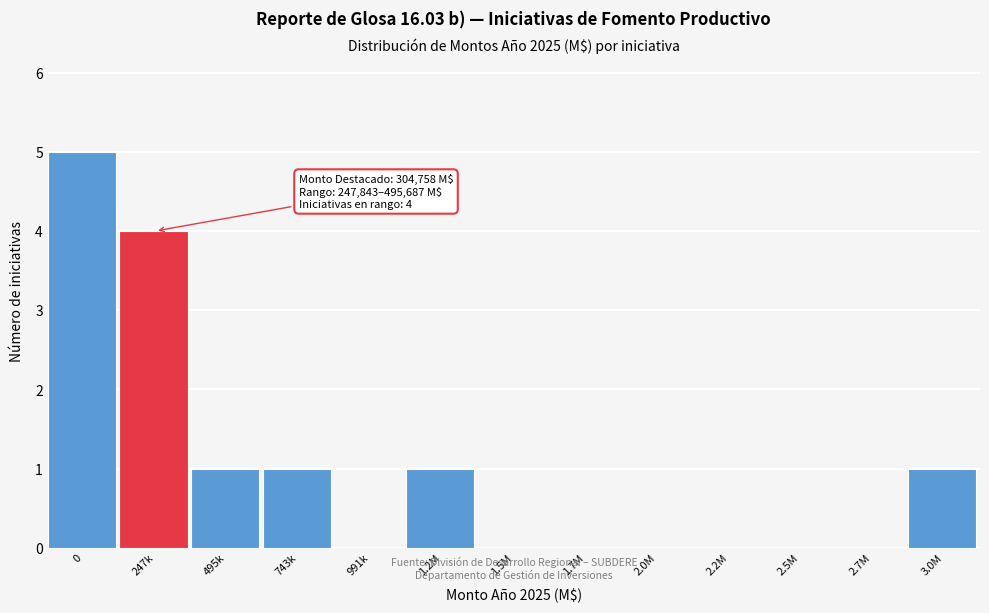

Reading left to right, transcribe all the data shown in this chart.

0=5	247k=4	495k=1	743k=1	991k=0	1.2M=1	1.5M=0	1.7M=0	2.0M=0	2.2M=0	2.5M=0	2.7M=0	3.0M=1